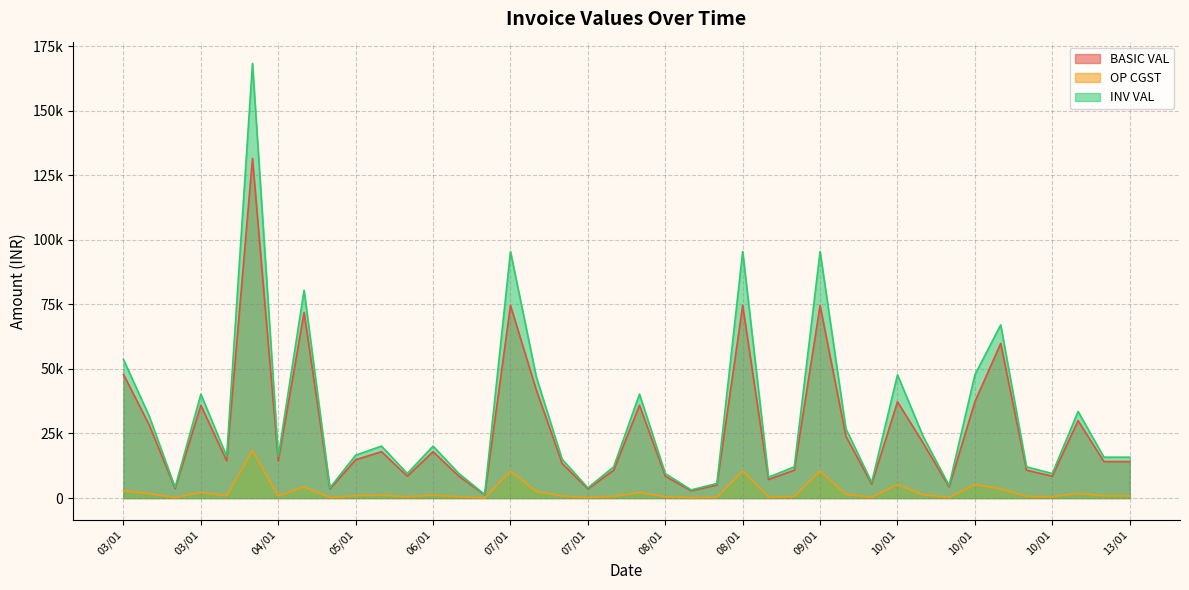

Is the value of INV VAL at 10/01 greater than the value of BASIC VAL at 08/01?

Yes